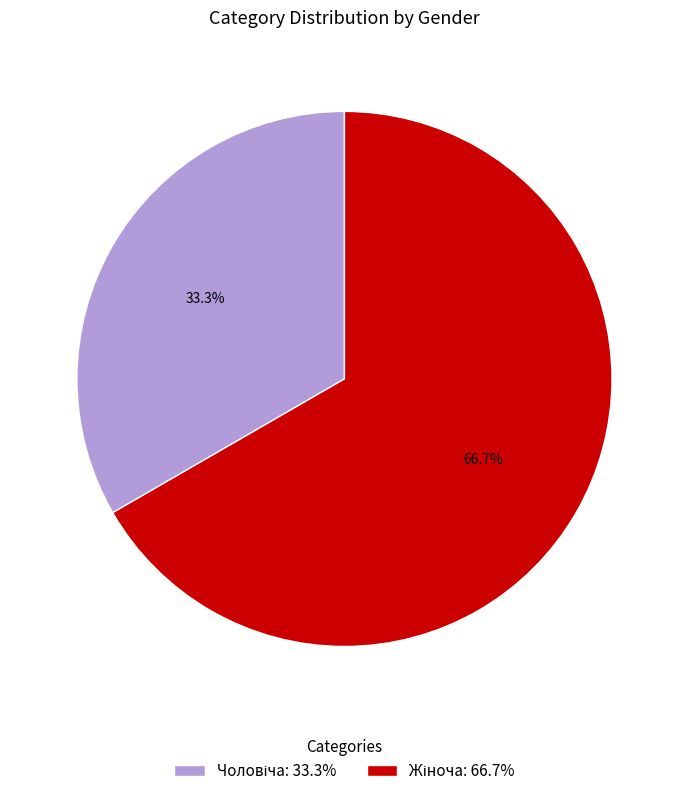

Is there a majority slice in this chart?

Yes